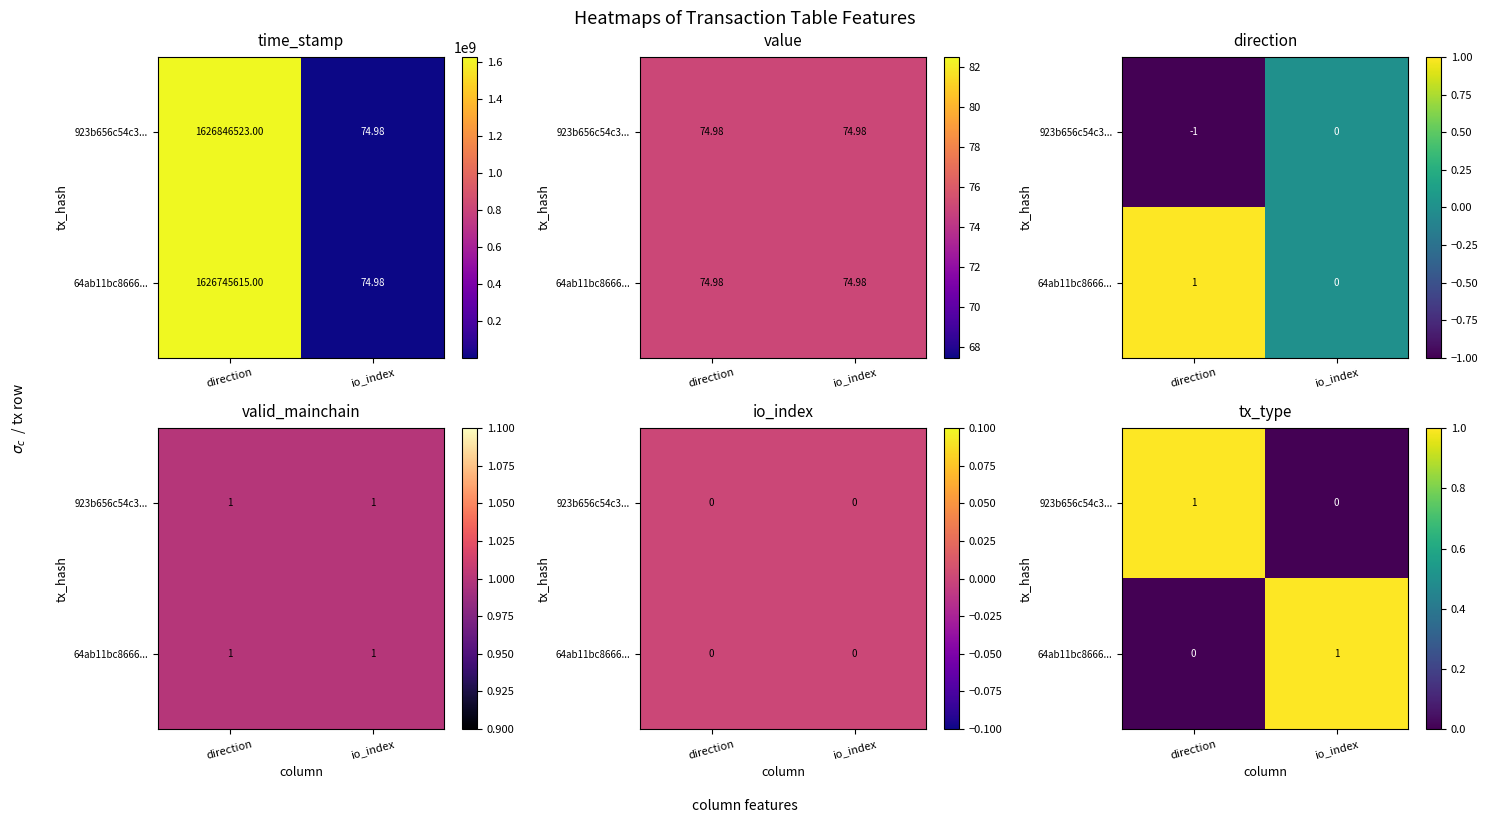

Read the 64ab11bc8666... value at io_index.

1